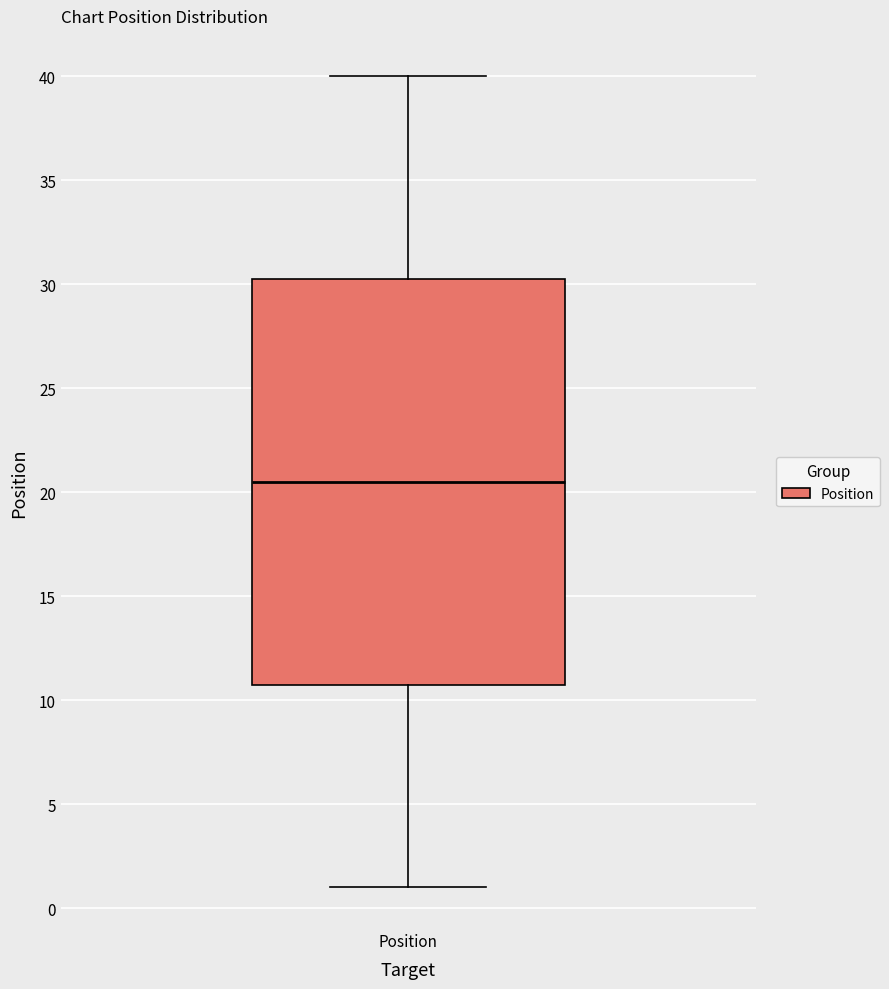

Where does the upper whisker of the box for Position end on the y-axis? The values are not printed on the chart, so give them approximately, as read against the axis.

40.0